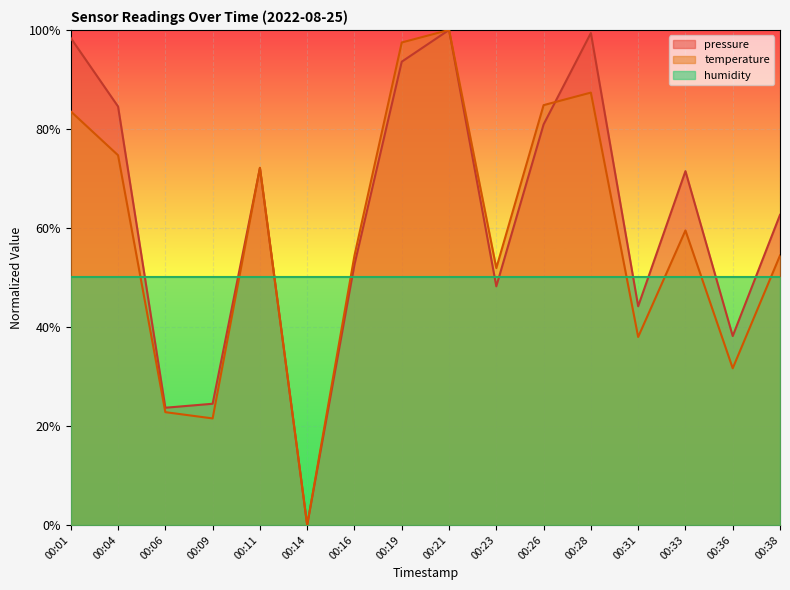

True or false: pressure has a value of -40.6 at 00:14.

False